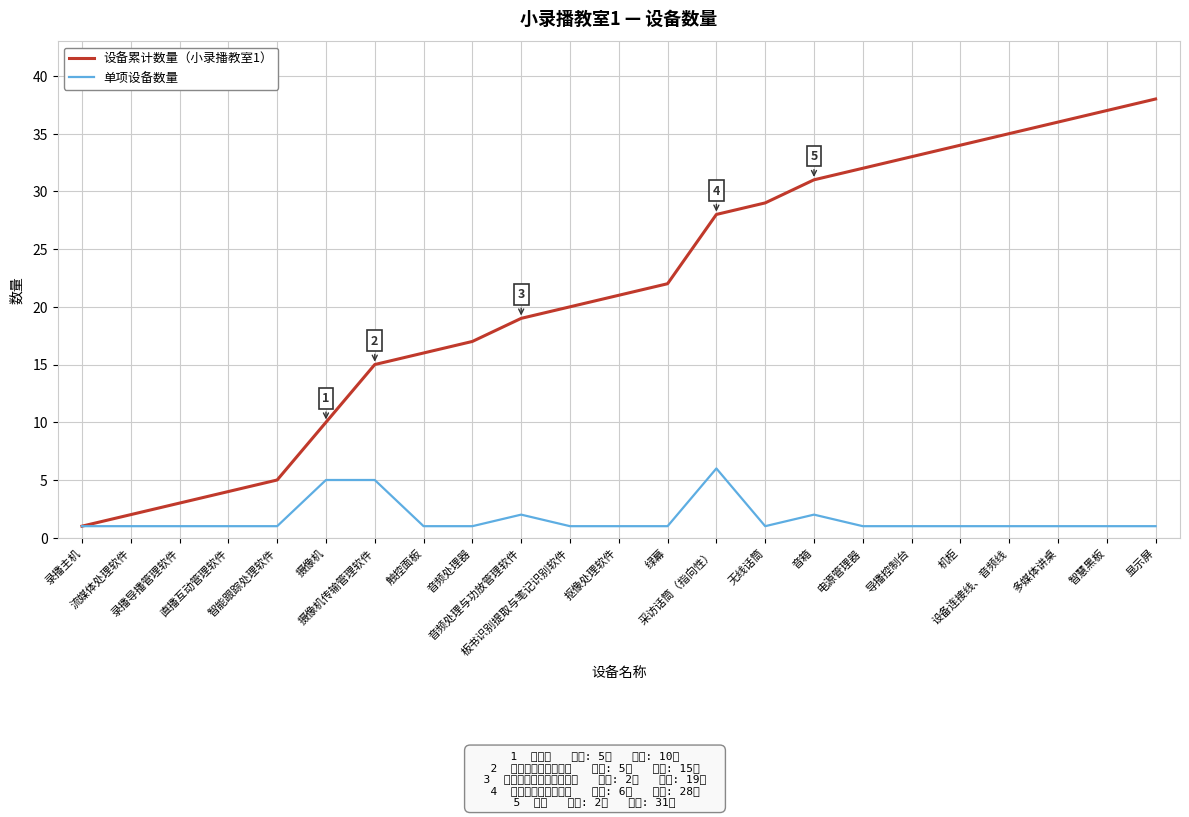

Rank the series at 显示屏 from lowest to highest value.

单项设备数量, 设备累计数量（小录播教室1）